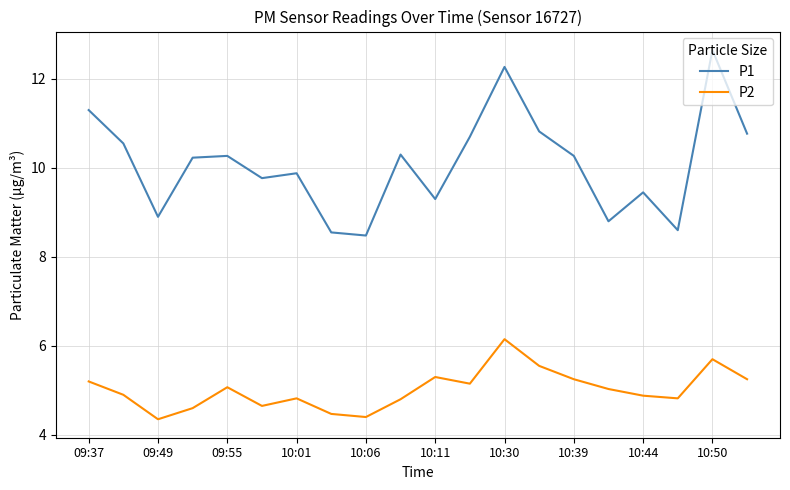

True or false: P2 and P1 cross at least once.

False